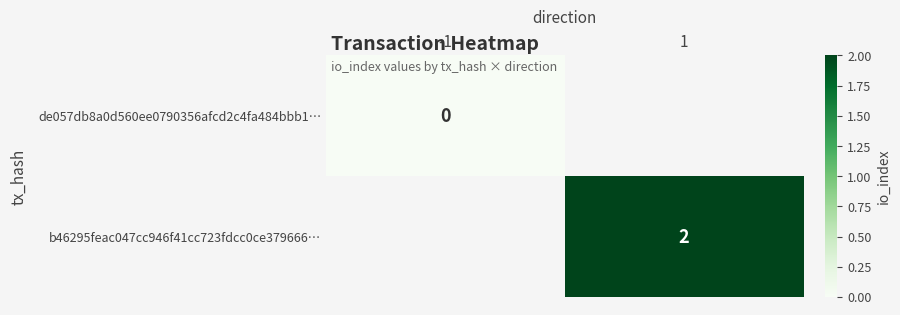

The b46295feac047cc946f41cc723fdcc0ce379666… series shows 2 at 1. True or false?

True